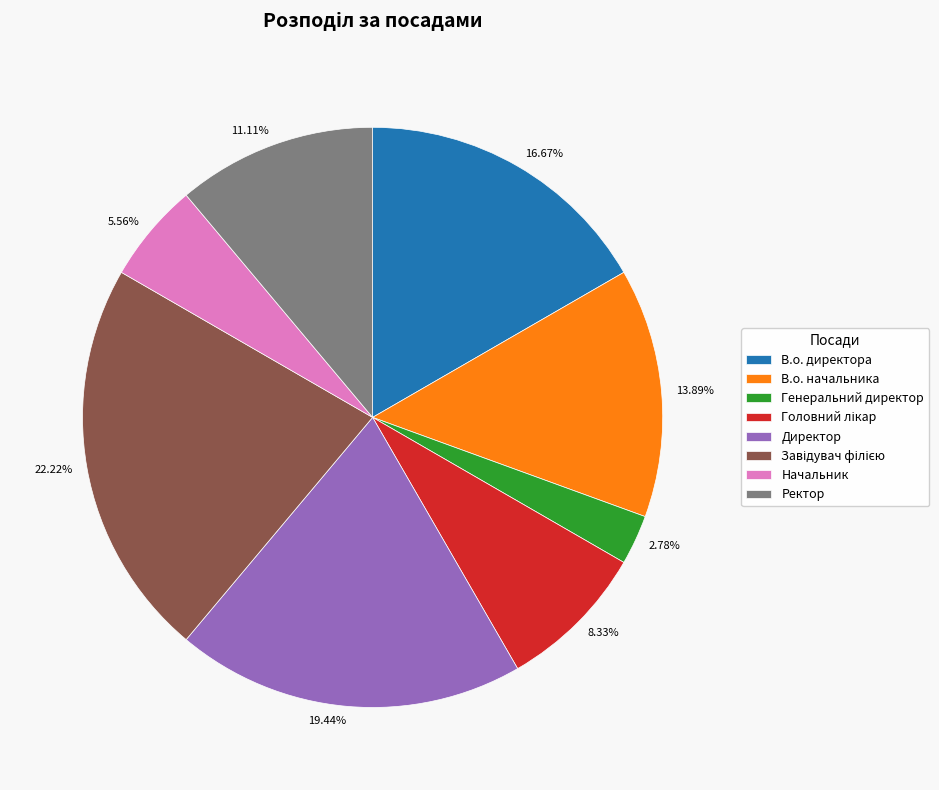

To the nearest percent, what percentage of the pie is Начальник?

6%